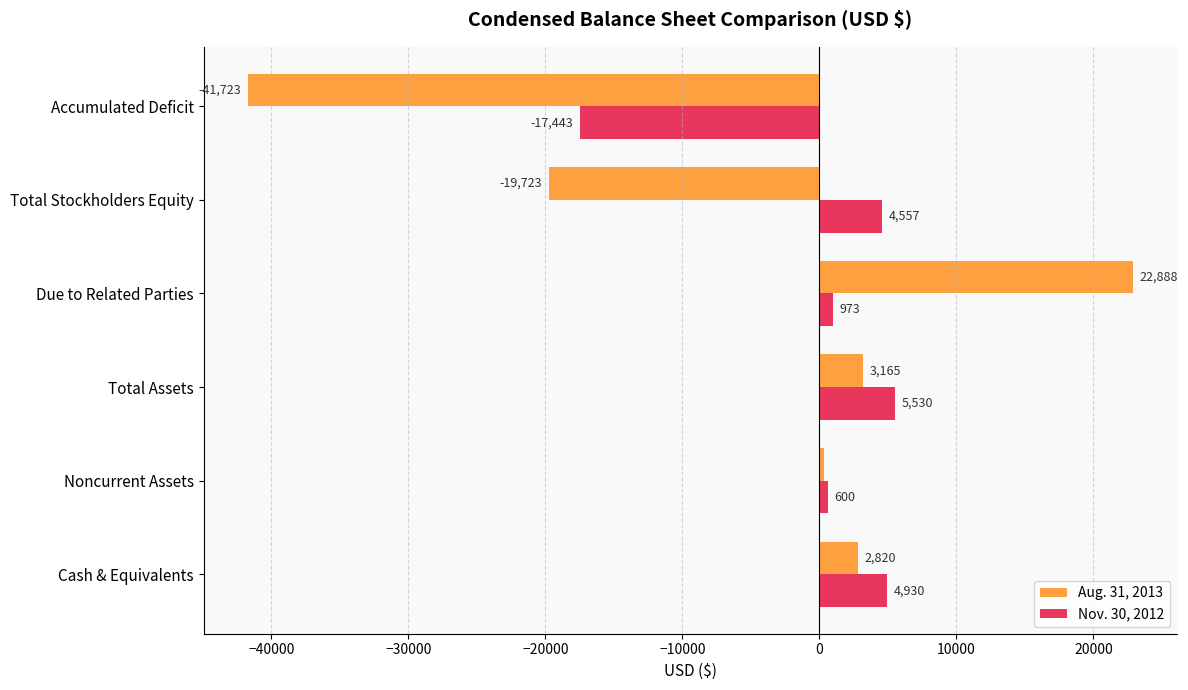

Which series has the widest spread of values?

Aug. 31, 2013